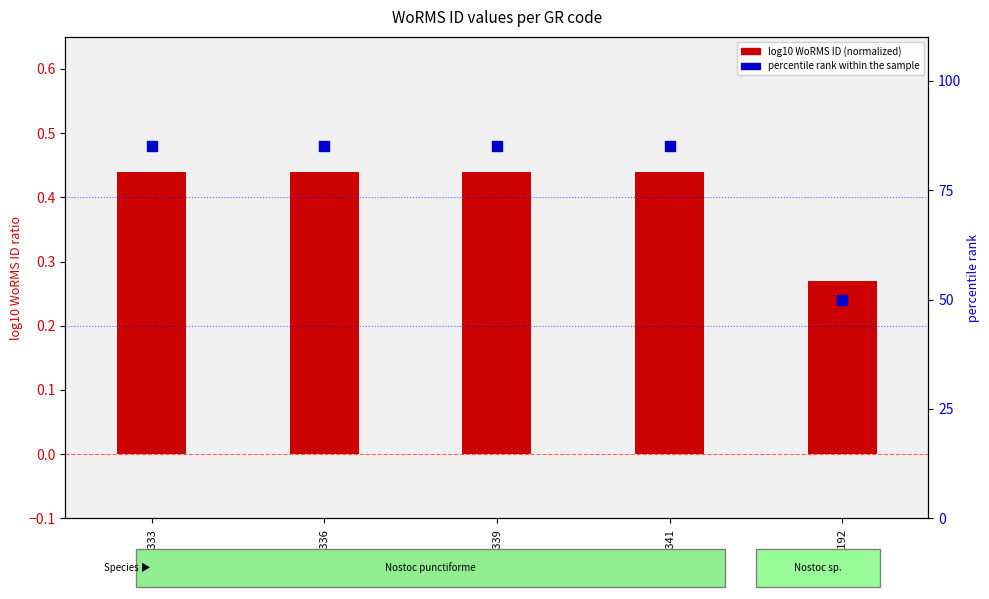

At which category is the sum across all series the highest?

RCC10333